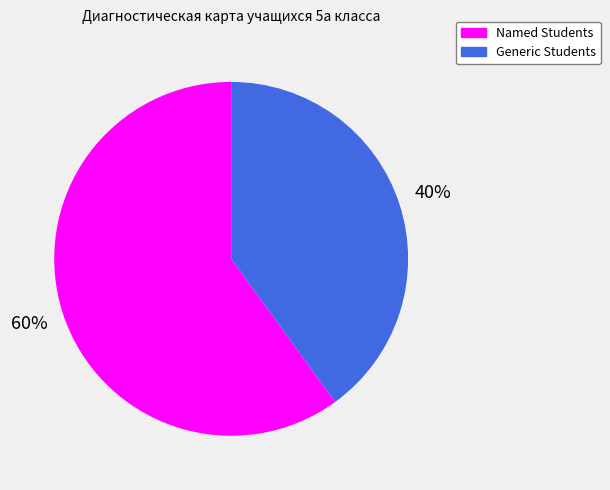

To the nearest percent, what is the average slice percentage?

50%